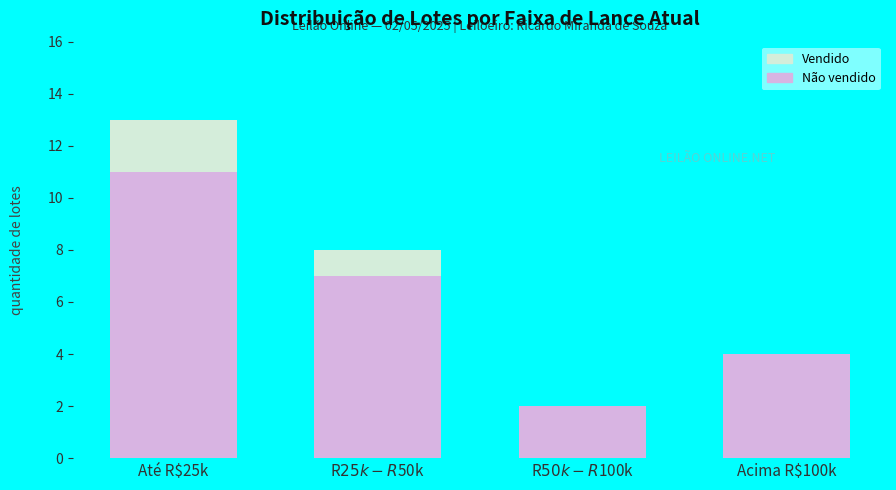

Is it true that Não vendido equals 11 at Até R$25k?

True